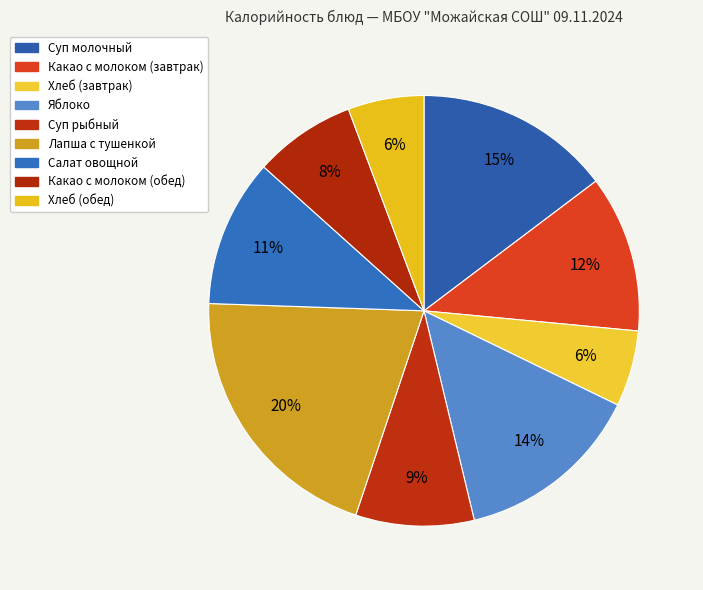

To the nearest percent, what is the average slice percentage?

11%